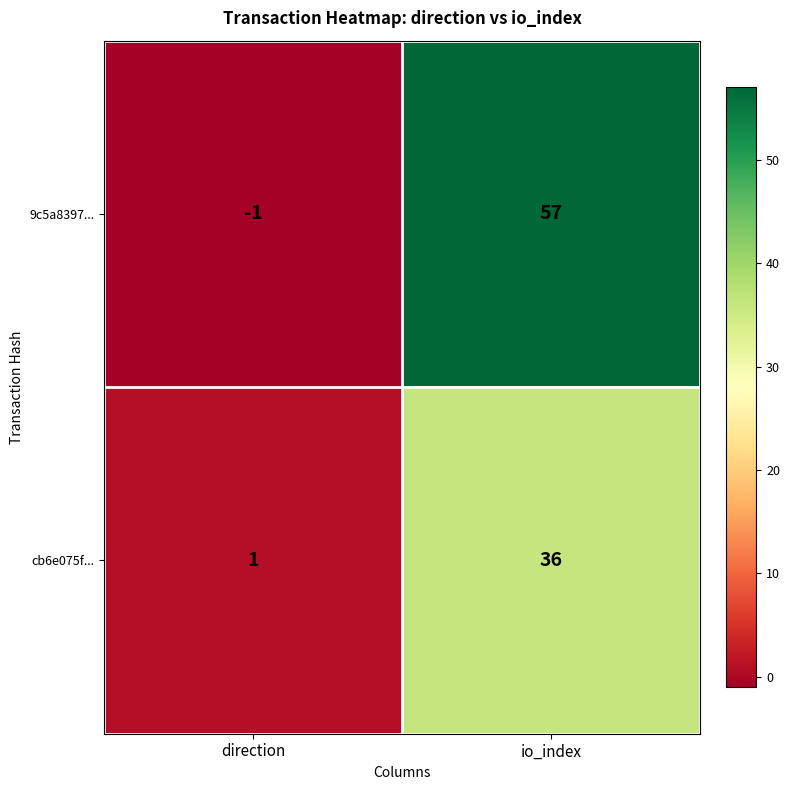

Reading right to left, extract all data points from this chart.

9c5a8397...: io_index=57	direction=-1
cb6e075f...: io_index=36	direction=1